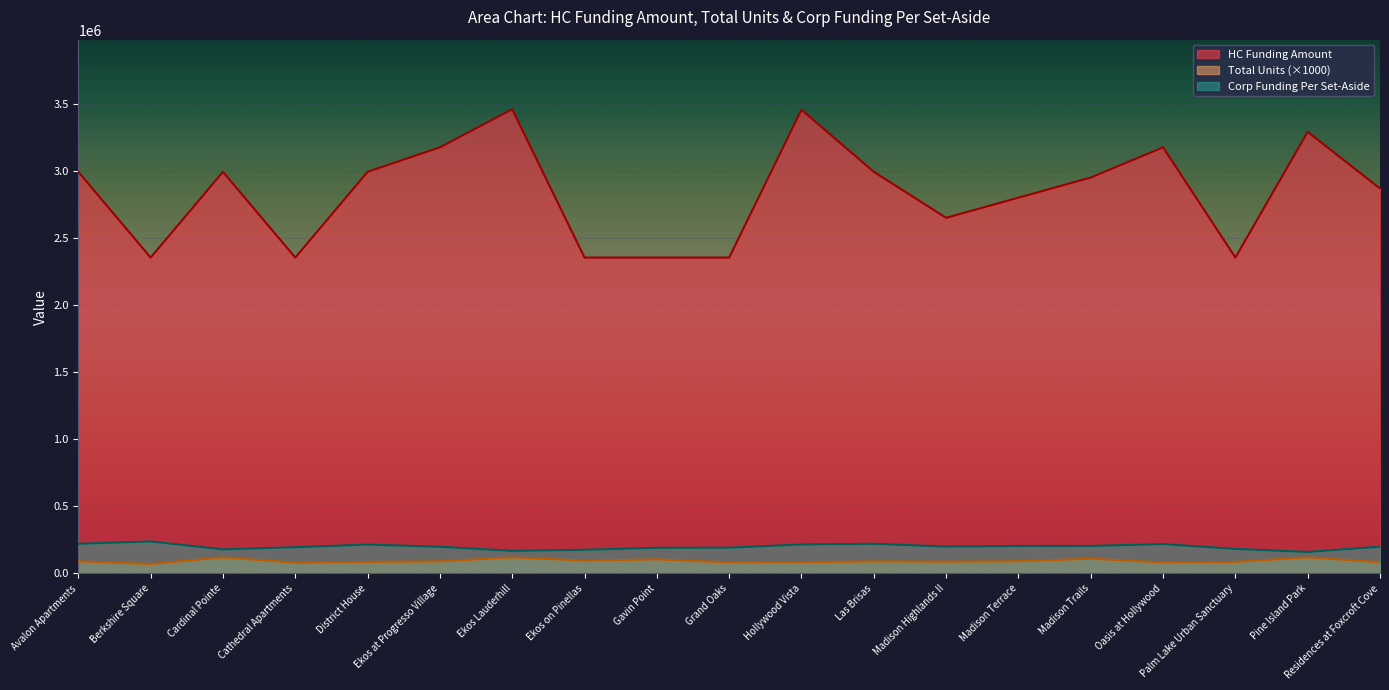

True or false: HC Funding Amount has more than 2 interior local peaks.

True